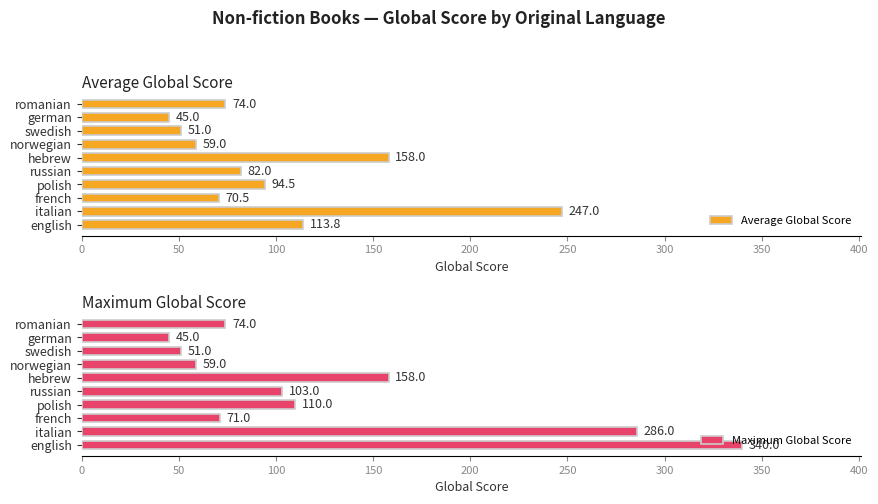

What is the difference between the maximum and minimum values in the Average Global Score series?

202.0